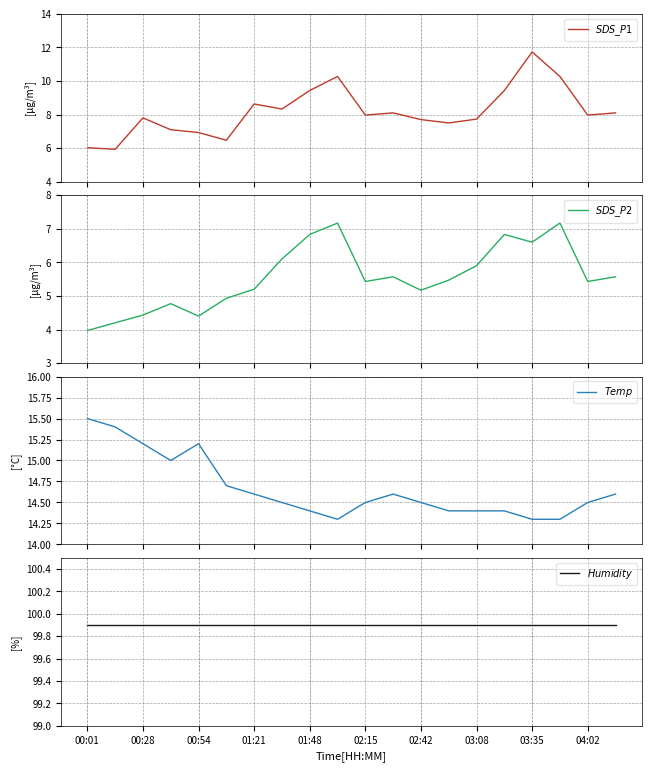

Reading right to left, transcribe all the data shown in this chart.

$SDS\_P1$: 8.1	8.0	10.3	11.7	9.4	7.7	7.5	7.7	8.1	8.0	10.3	9.4	8.3	8.6	6.5	6.9	7.1	7.8	5.9	6.0
$SDS\_P2$: 5.6	5.4	7.2	6.6	6.8	5.9	5.5	5.2	5.6	5.4	7.2	6.8	6.1	5.2	4.9	4.4	4.8	4.4	4.2	4.0
$Temp$: 14.6	14.5	14.3	14.3	14.4	14.4	14.4	14.5	14.6	14.5	14.3	14.4	14.5	14.6	14.7	15.2	15.0	15.2	15.4	15.5
$Humidity$: 99.9	99.9	99.9	99.9	99.9	99.9	99.9	99.9	99.9	99.9	99.9	99.9	99.9	99.9	99.9	99.9	99.9	99.9	99.9	99.9